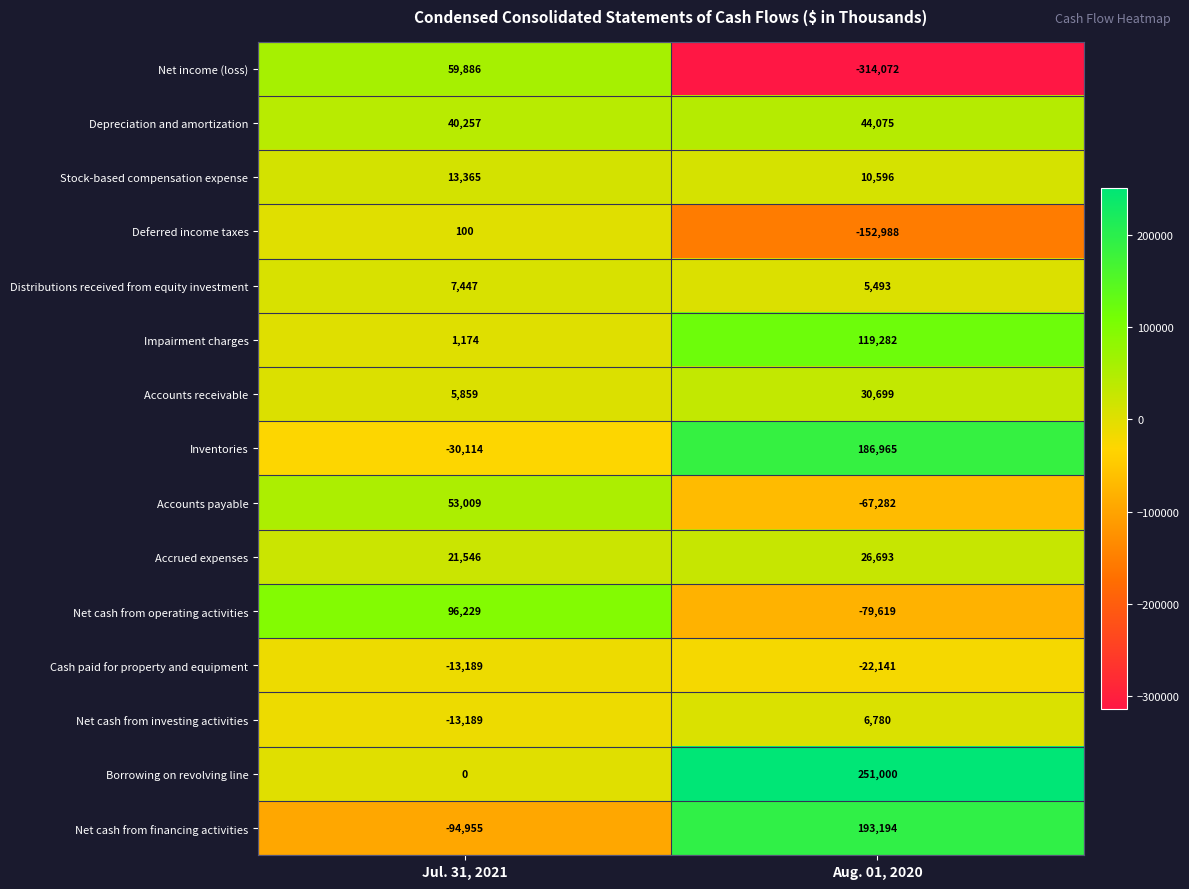

Is it true that Net cash from investing activities equals -13189 at Jul. 31, 2021?

True